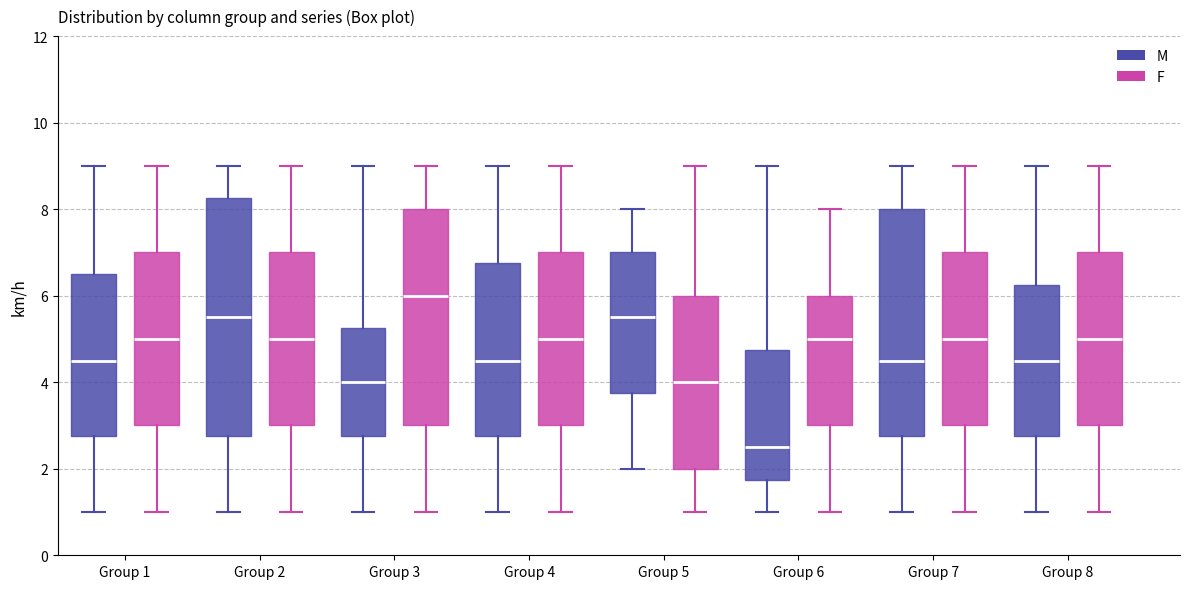

Where is the lower edge of the box for Group 2 (M) on the y-axis? The values are not printed on the chart, so give them approximately, as read against the axis.

2.8